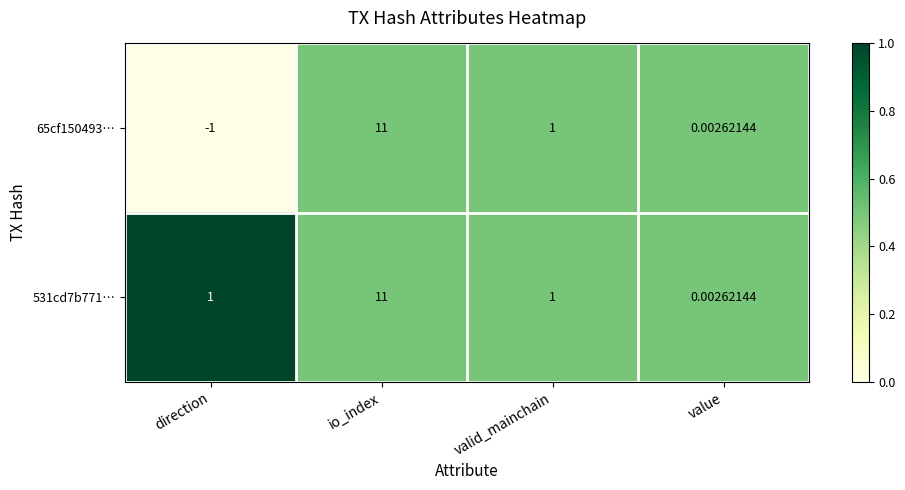

Which label corresponds to the largest value in the chart?

io_index